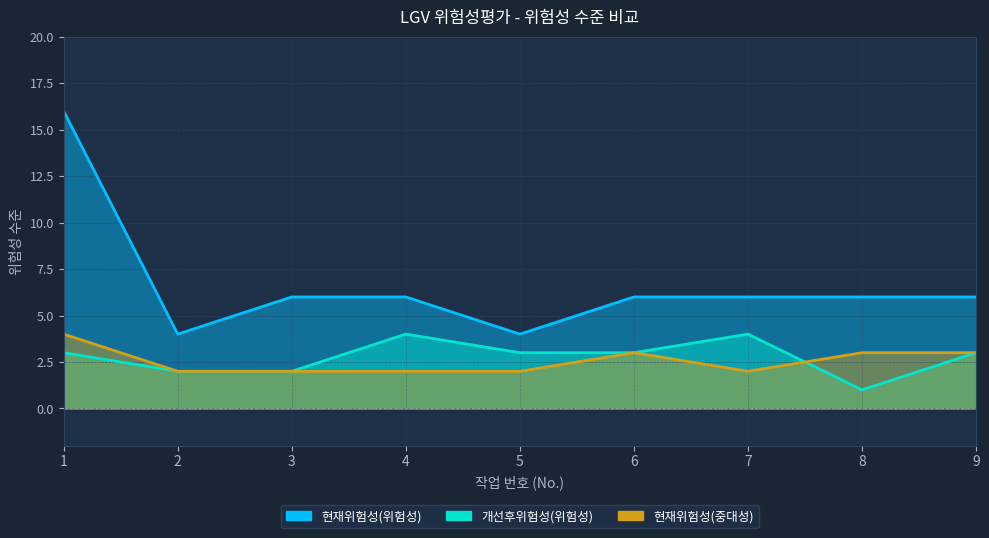

What is the sum of the 현재위험성(위험성) values at 5 and 6?

10